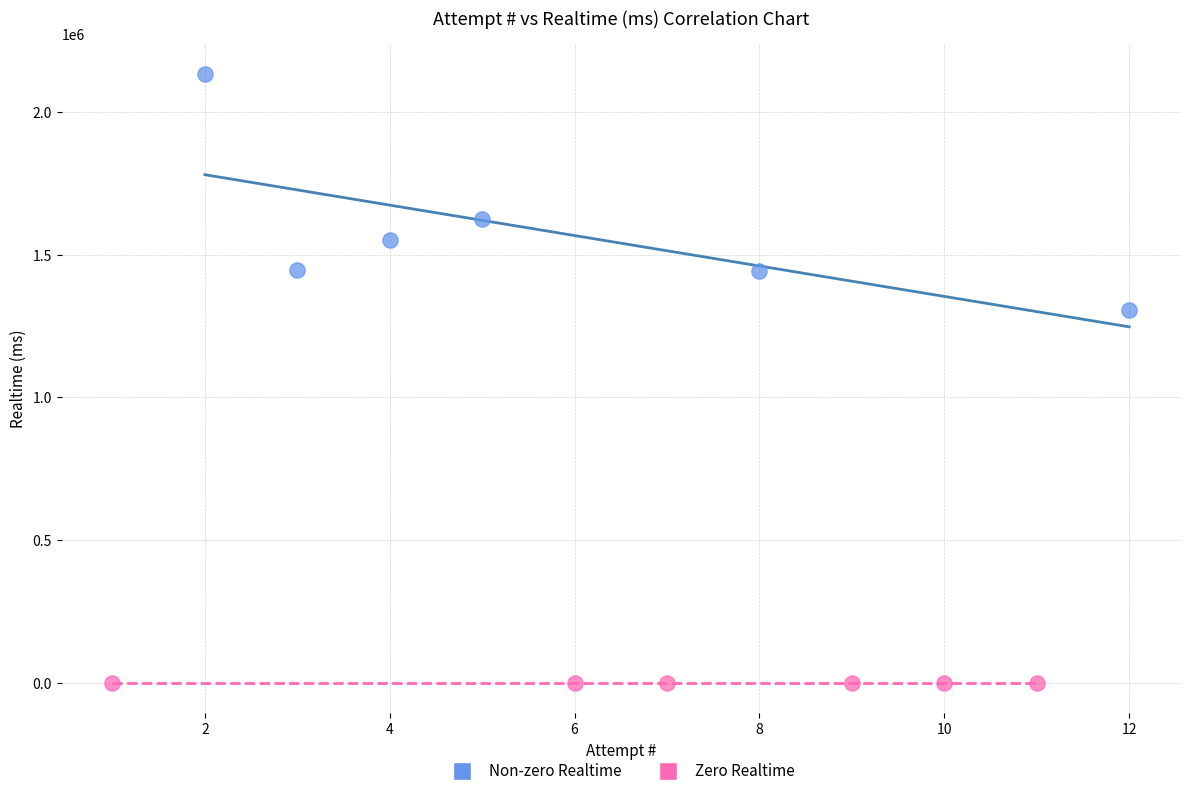

What are all the series names shown in the legend?

Non-zero Realtime, Zero Realtime